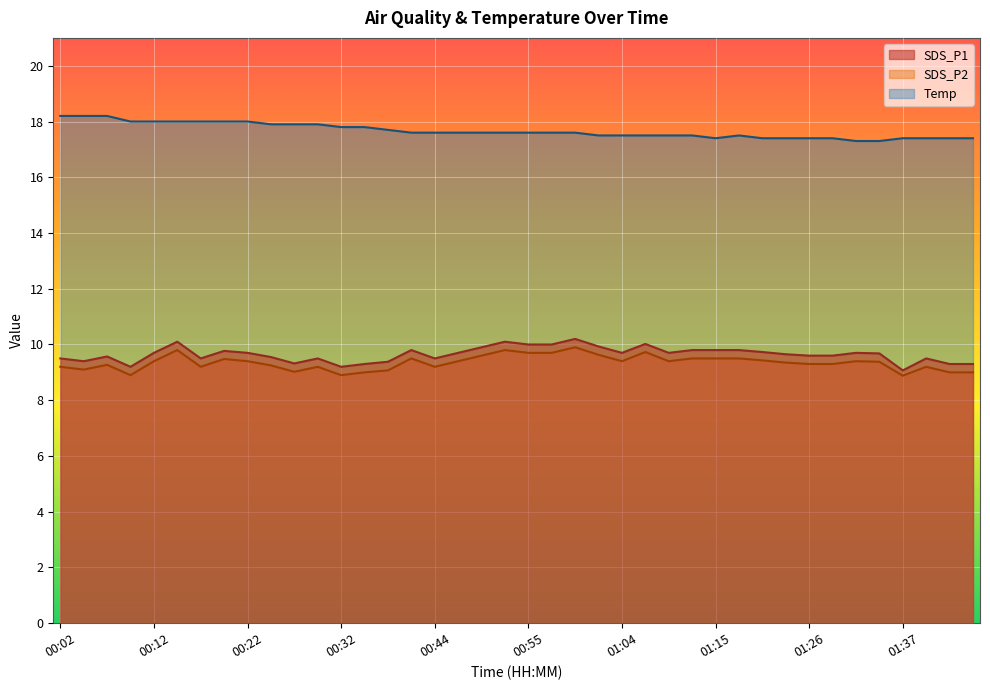

At which category is the sum across all series the highest?

00:14